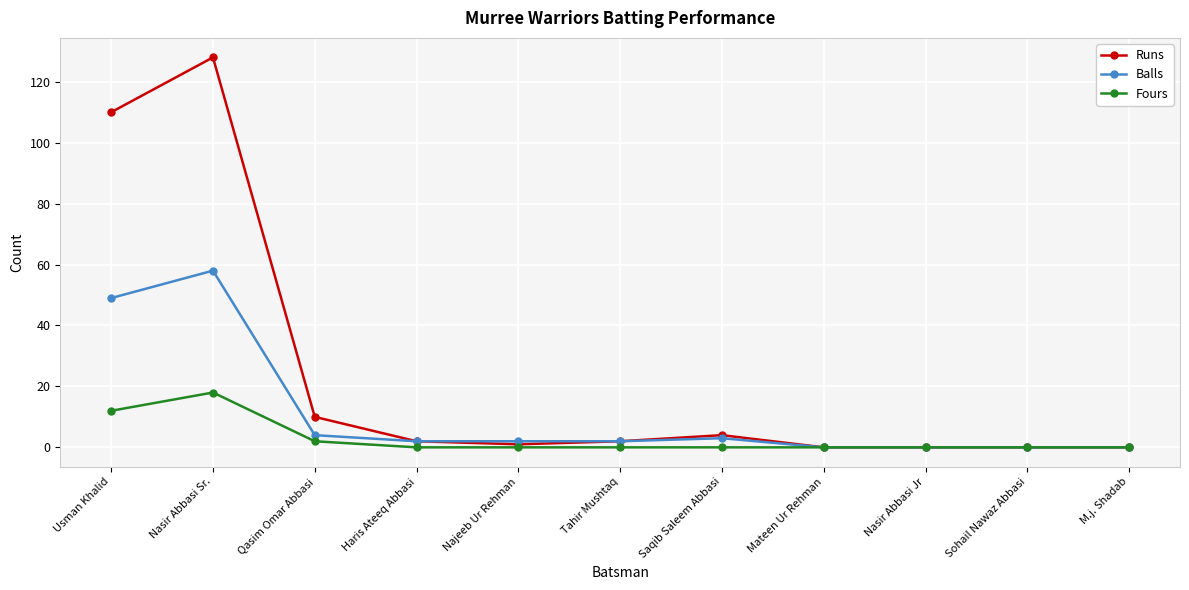

Where is the first local maximum for Runs?

Nasir Abbasi Sr.